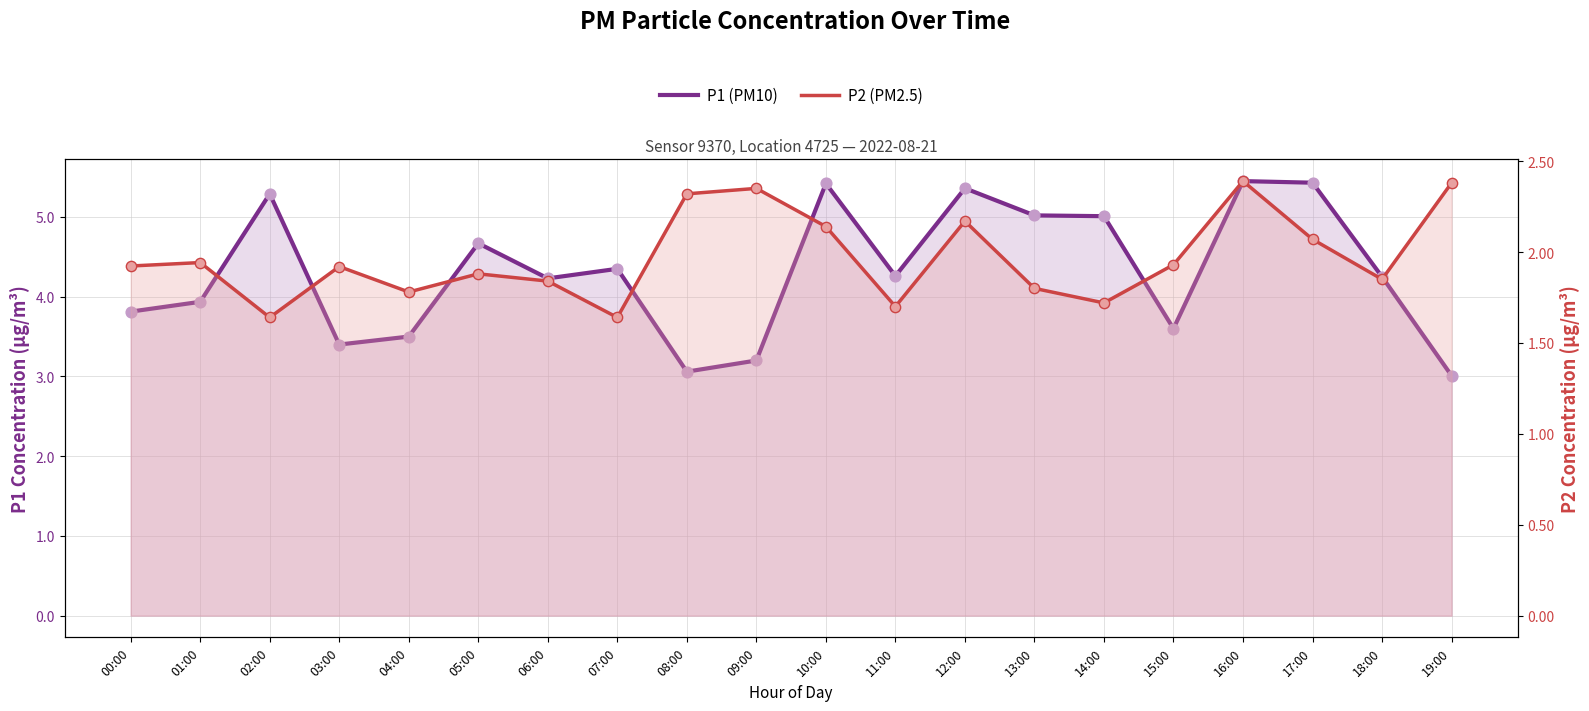

What is the total value across all series at 01:00?

5.9